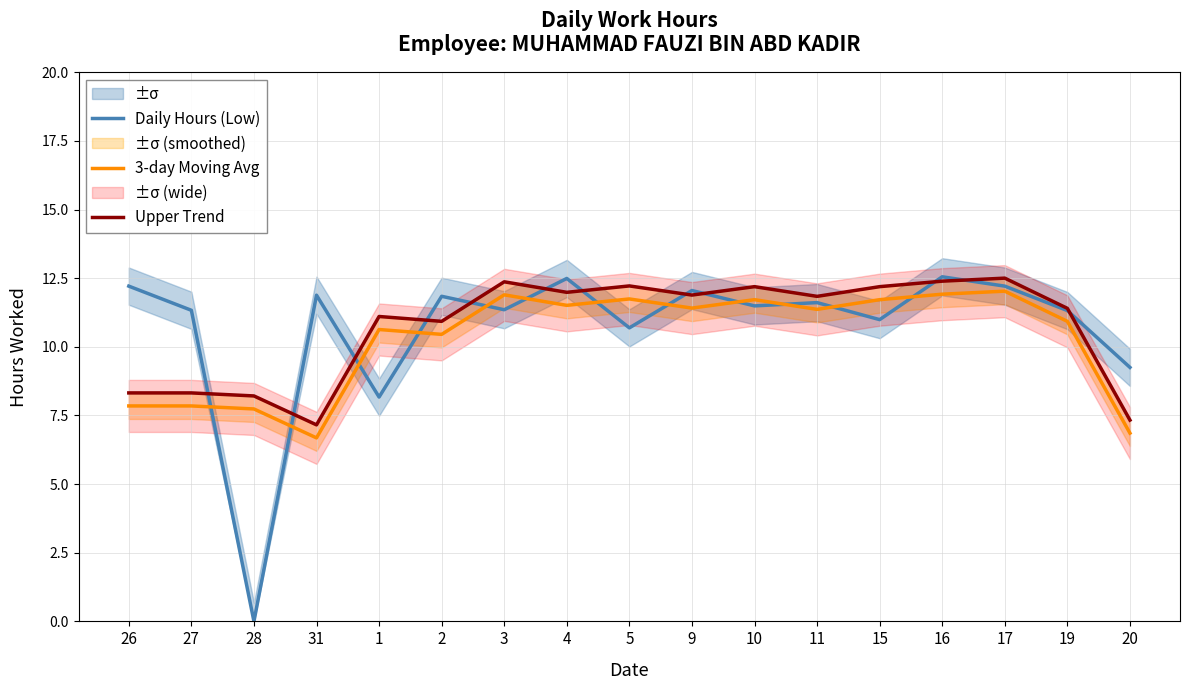

How many values in the Upper Trend series exceed 11?

11